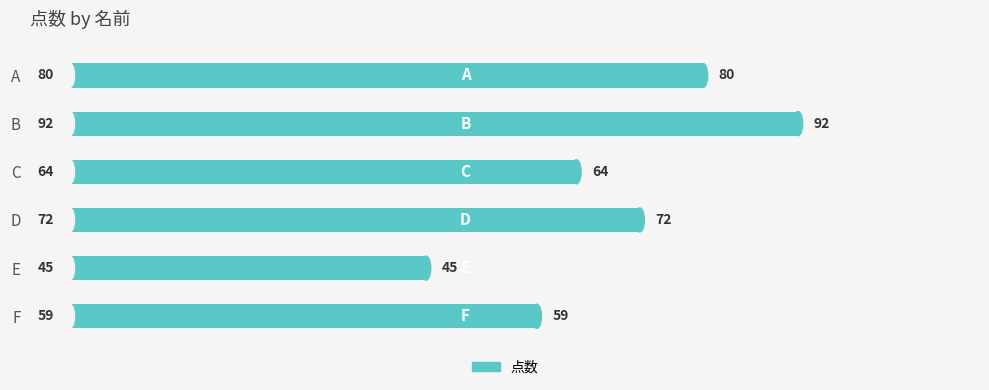

What is the value of the 5th bar from the top?

45